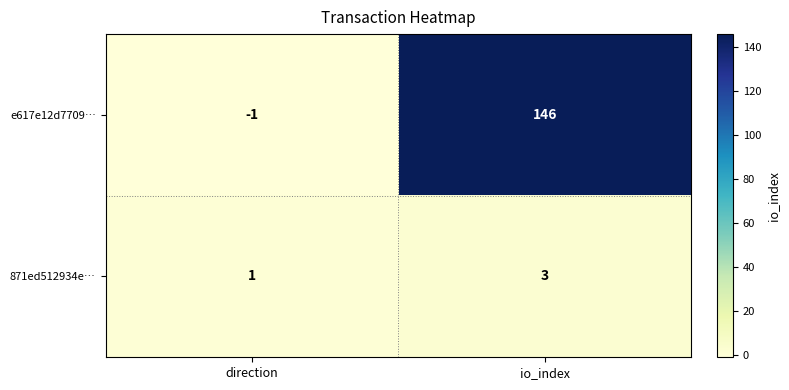

Between direction and io_index, which series saw the biggest shift?

e617e12d7709…